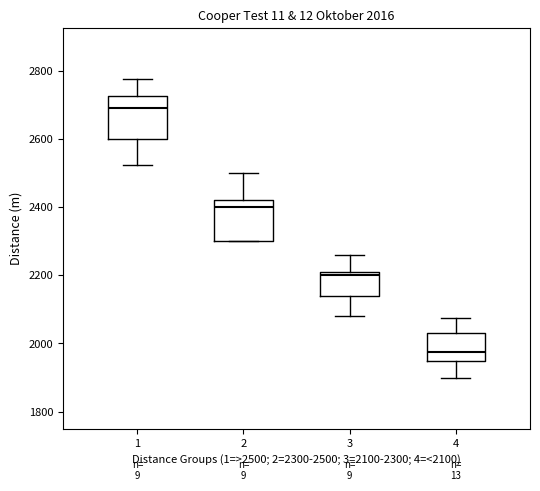

Which box's median line is the lowest?

4